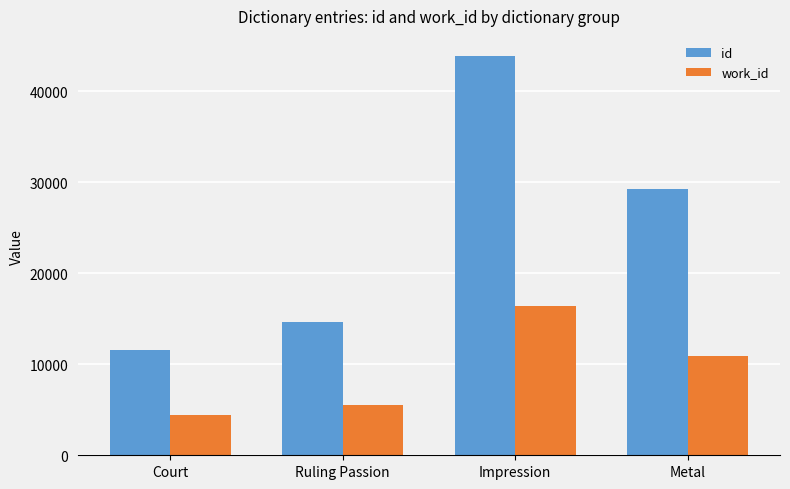

The value of work_id at Ruling Passion is 7766. True or false?

False